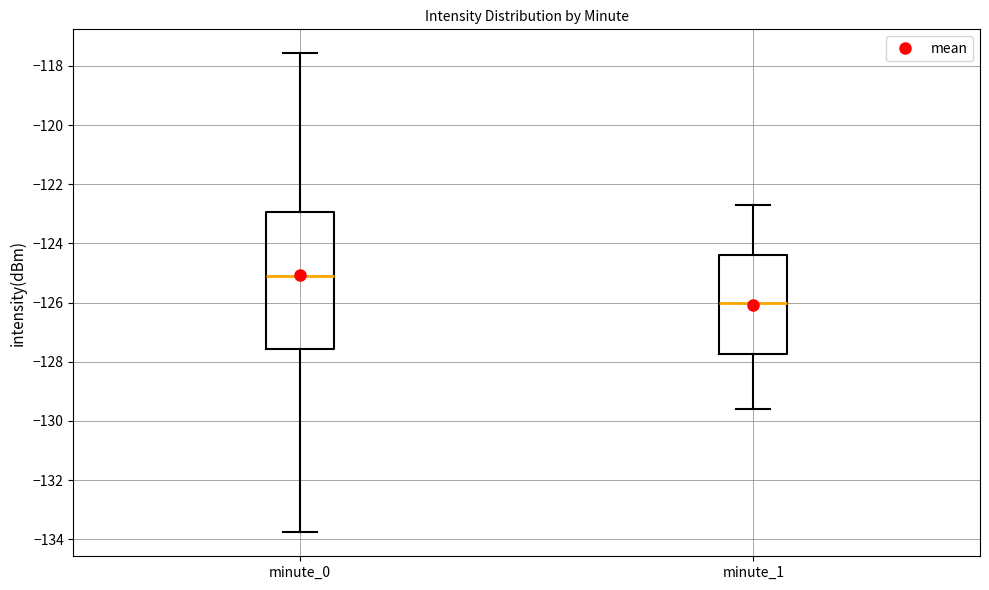

Reading left to right, transcribe this box plot: for each box, give where its median line is, the range the box spans, and where its two whiskers end, as read against the y-axis. The values are not printed on the chart, so give them approximately, as read against the axis.

minute_0: median -125.0, box -127.6 to -123.0, whiskers -133.8 to -117.6
minute_1: median -126.0, box -127.8 to -124.4, whiskers -129.6 to -122.8